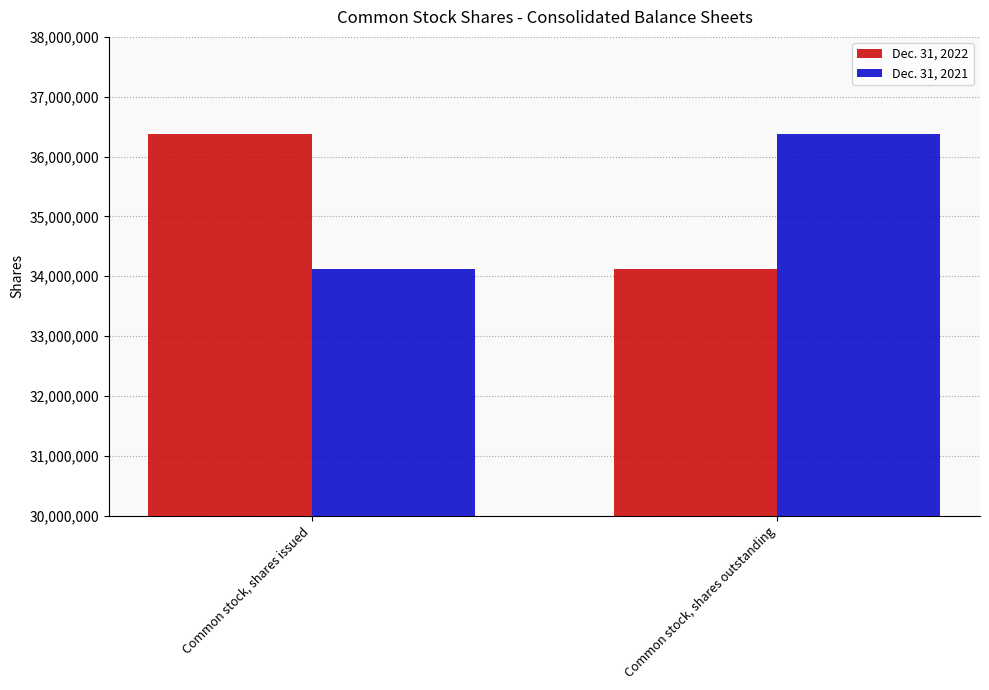

What is the spread (max minus min) of values at Common stock, shares issued?

2261146